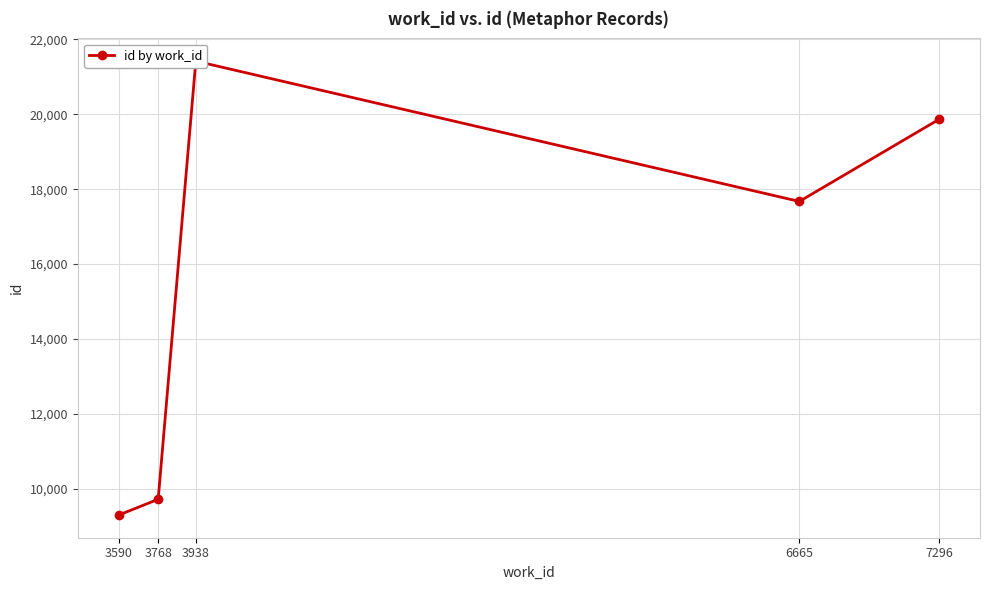

What is the change in value from 3768 to 3938?

+11708